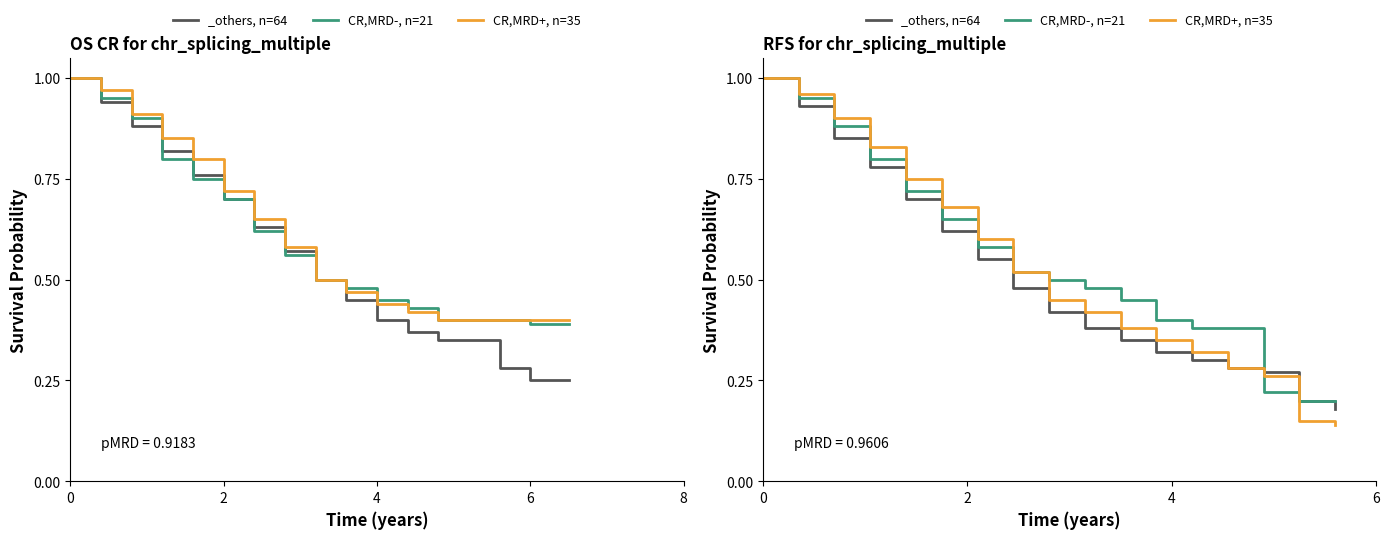

How many intersections are there between CR,MRD-, n=21 and CR,MRD+, n=35?

2